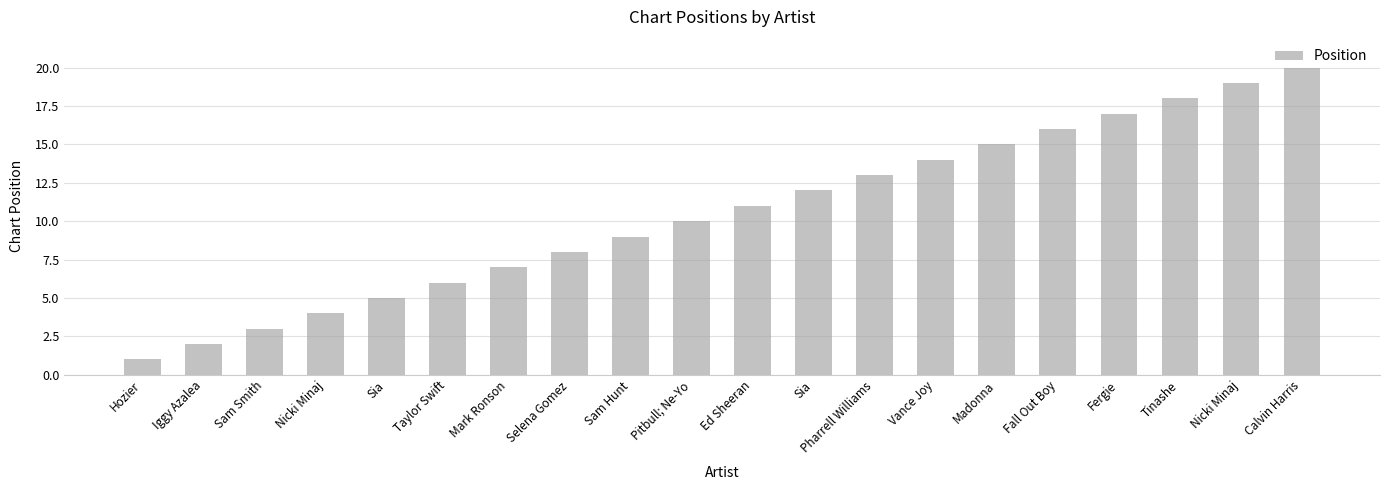

Reading left to right, list all the values displayed in this chart.

1	2	3	4	5	6	7	8	9	10	11	12	13	14	15	16	17	18	19	20